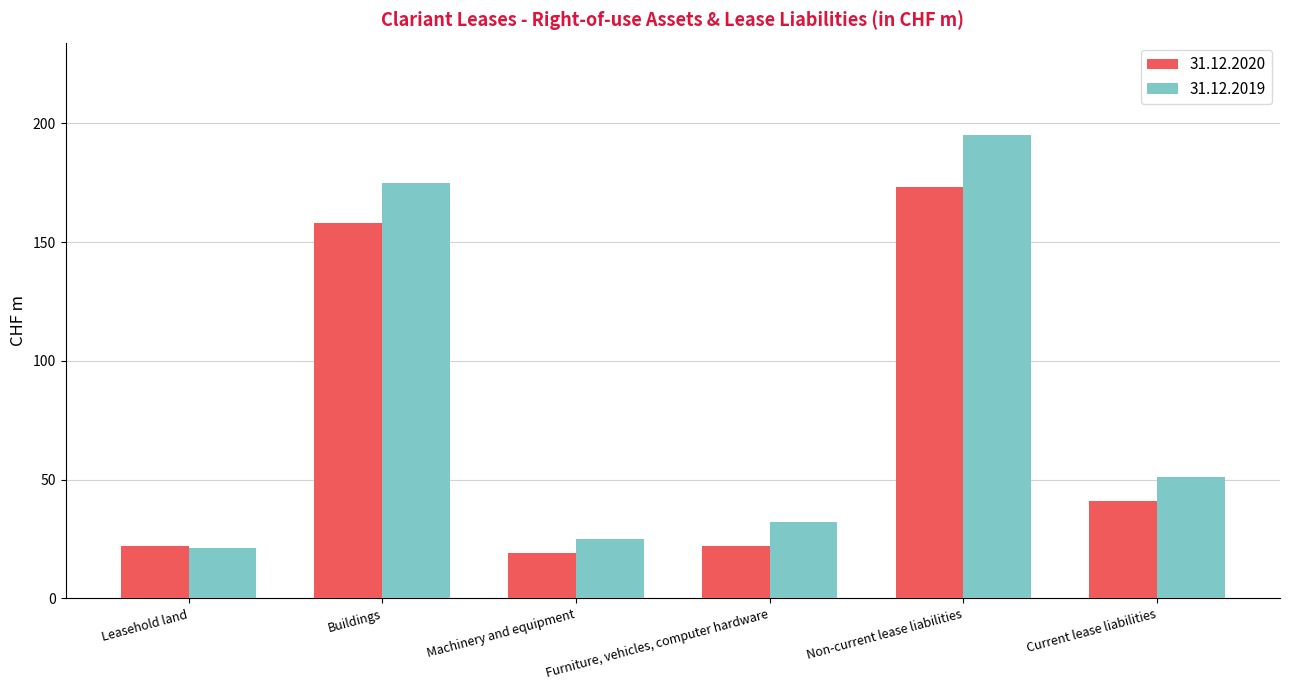

True or false: 31.12.2019 has a value of 195 at Non-current lease liabilities.

True